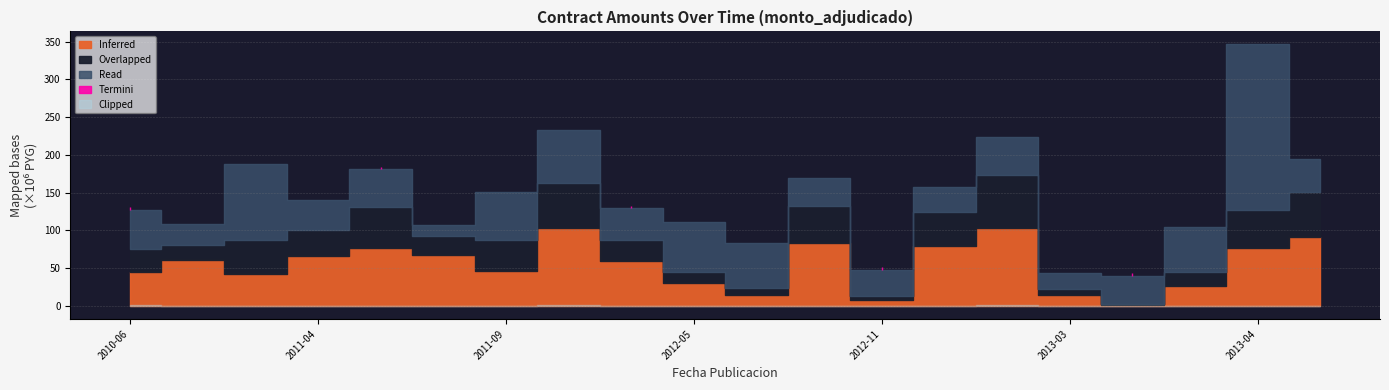

What is the maximum value for Overlapped?

70000000